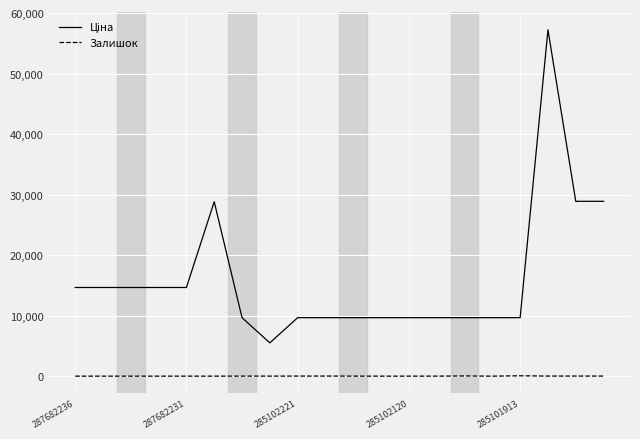

What is the greatest value displayed?

57235.5